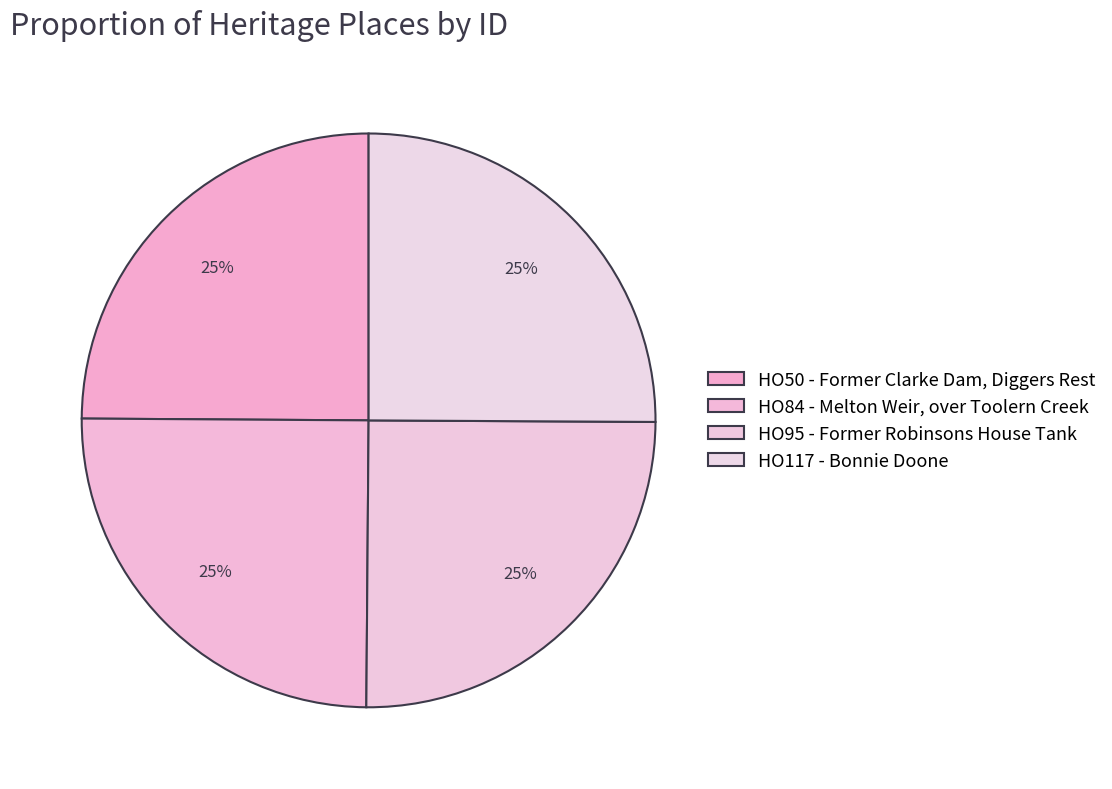

Which category has the biggest portion of the pie?

HO117 - Bonnie Doone